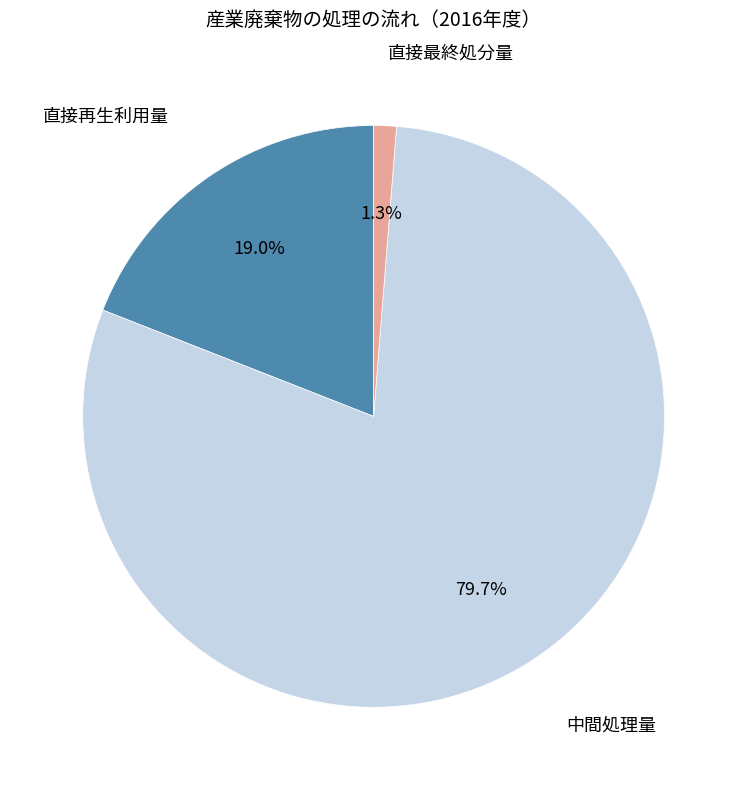

Is there any slice that represents more than half of the pie?

Yes